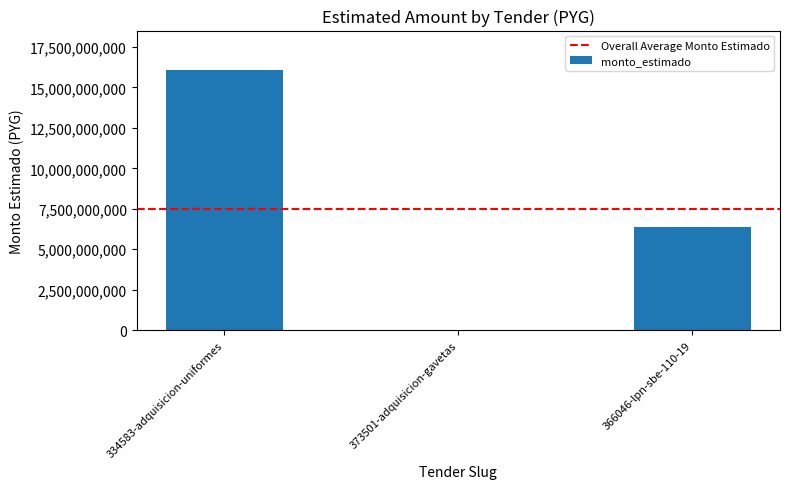

Is it true that the value at 334583-adquisicion-uniformes is 25987764797?

False